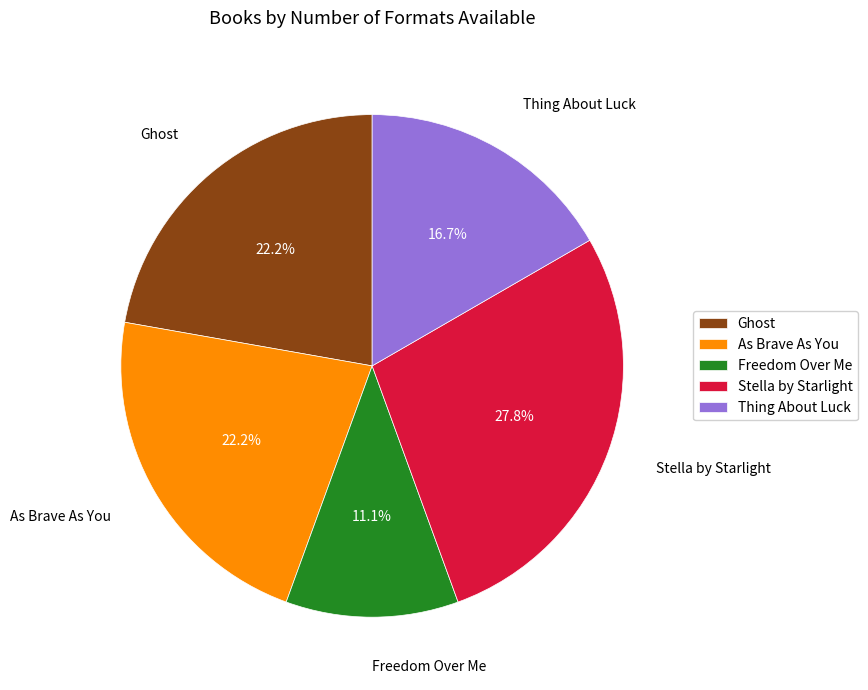

What is the ratio of the value at Thing About Luck to the value at Stella by Starlight?

0.6